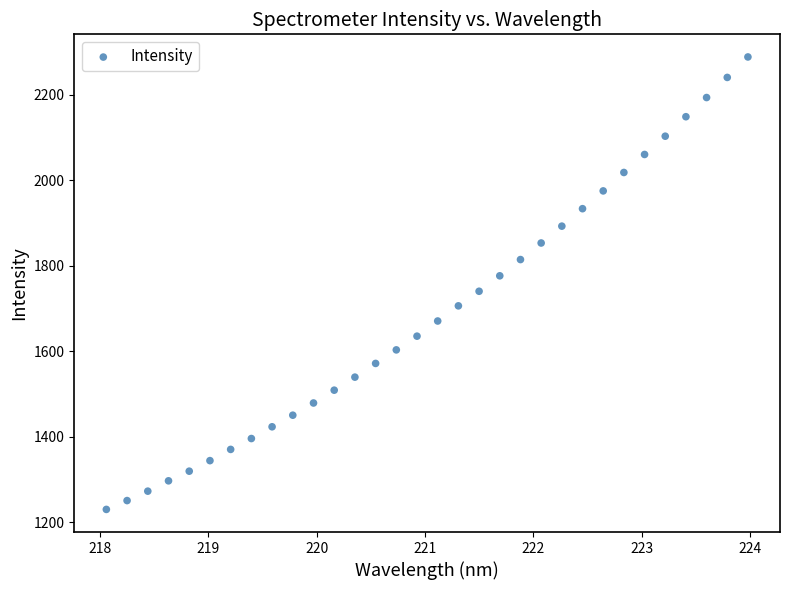

What is the range of Y values (max minus min)?

1058.7